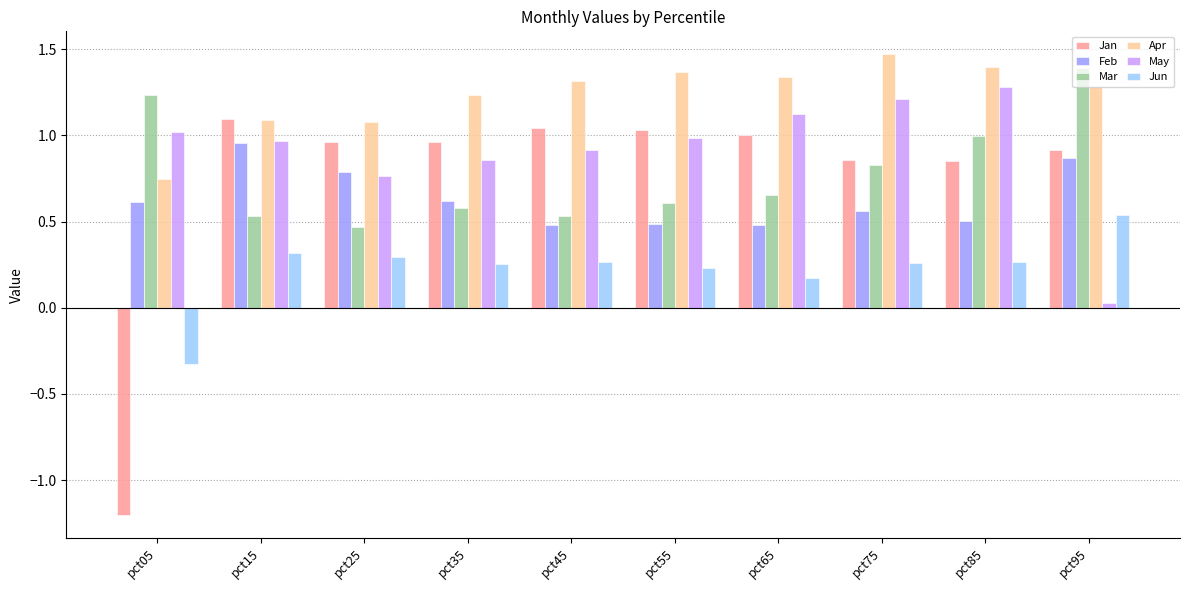

What is the total value across all series at pct55?

4.7